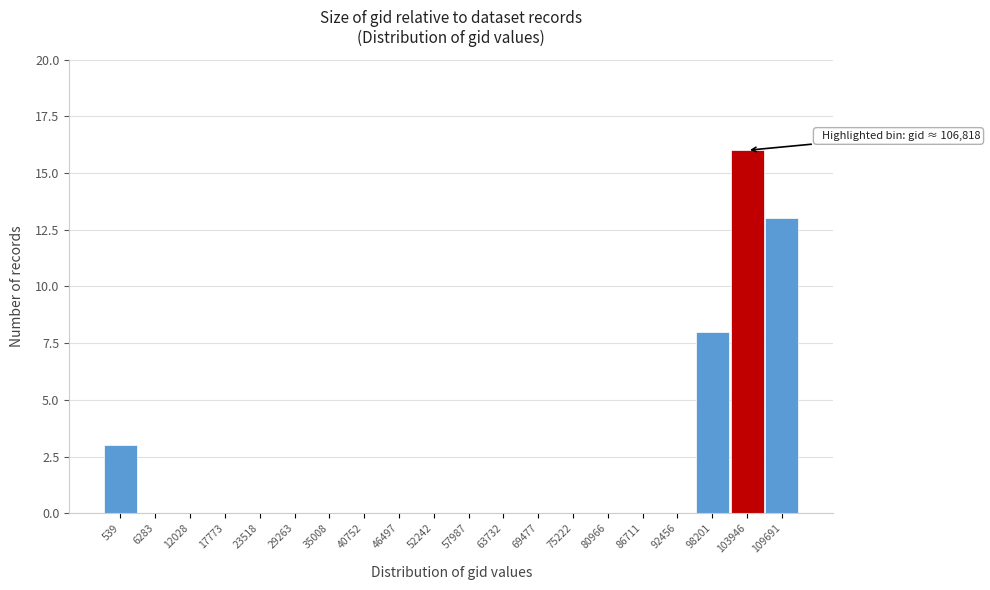

Reading right to left, transcribe all the data shown in this chart.

109691=13	103946=16	98201=8	92456=0	86711=0	80966=0	75222=0	69477=0	63732=0	57987=0	52242=0	46497=0	40752=0	35008=0	29263=0	23518=0	17773=0	12028=0	6283=0	539=3